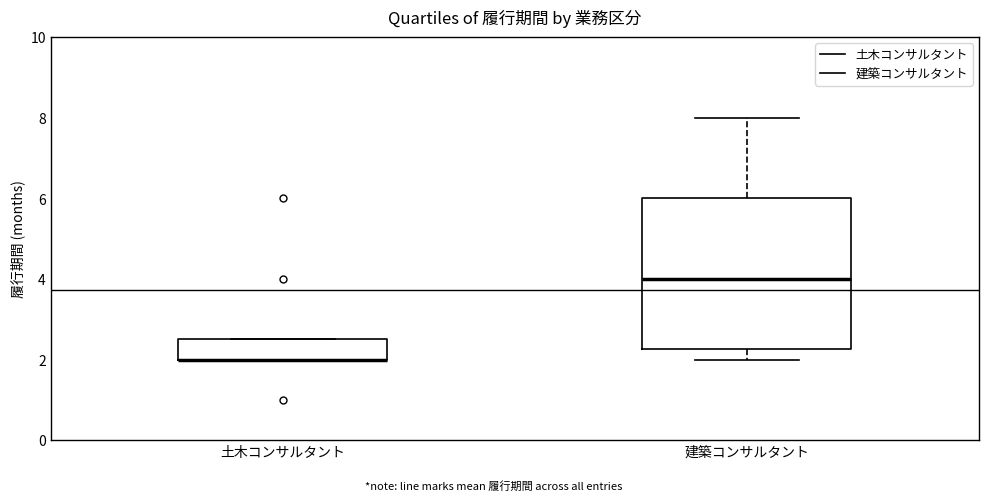

Reading left to right, read every box against the y-axis: the position of its median line, the range the box covers, and the ends of its whiskers. The values are not printed on the chart, so give them approximately, as read against the axis.

土木コンサルタント: median 2.0 (drawn on the box's lower edge), box 2.0 to 2.6, whiskers 2.0 to 2.6
建築コンサルタント: median 4.0, box 2.2 to 6.0, whiskers 2.0 to 8.0